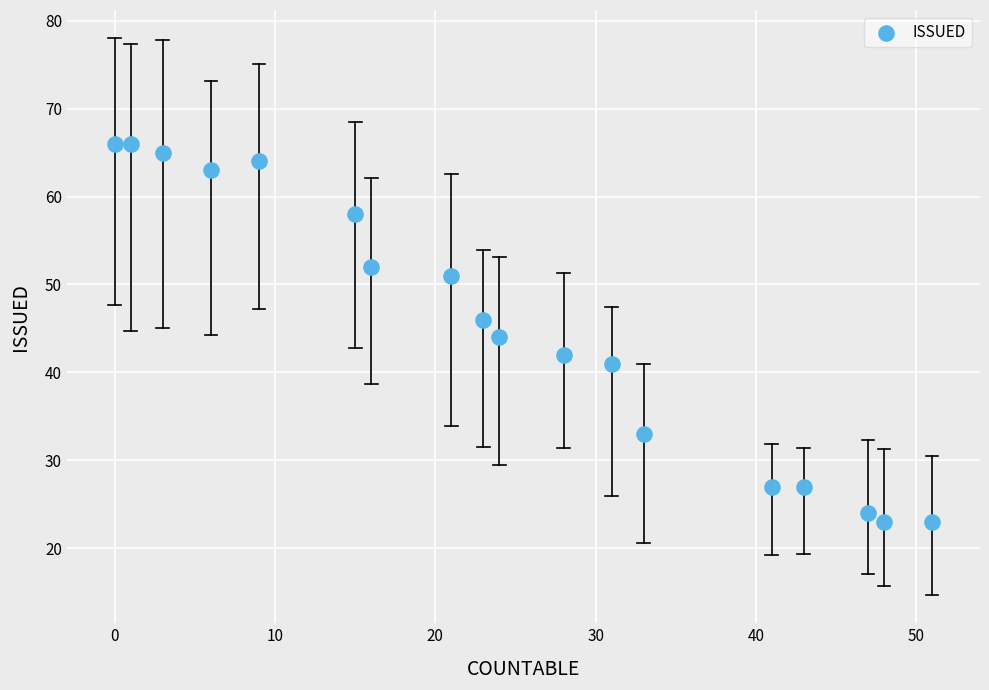

What is the range of X values (max minus min)?

51